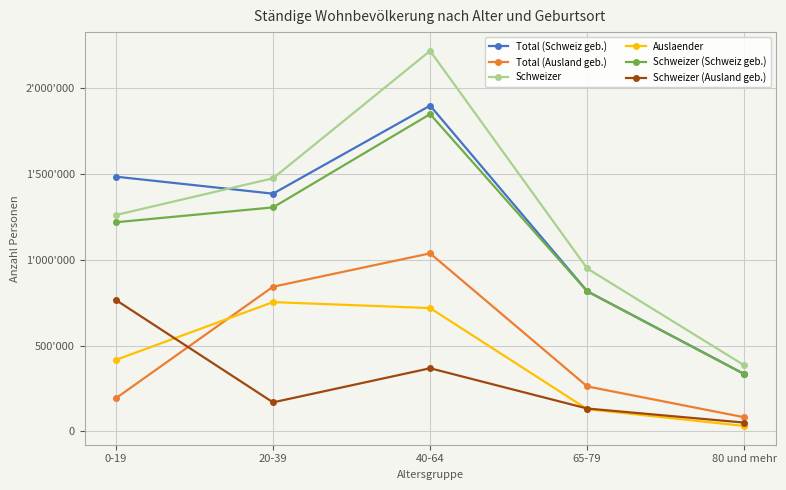

Which series changed the most between 20-39 and 40-64?

Schweizer